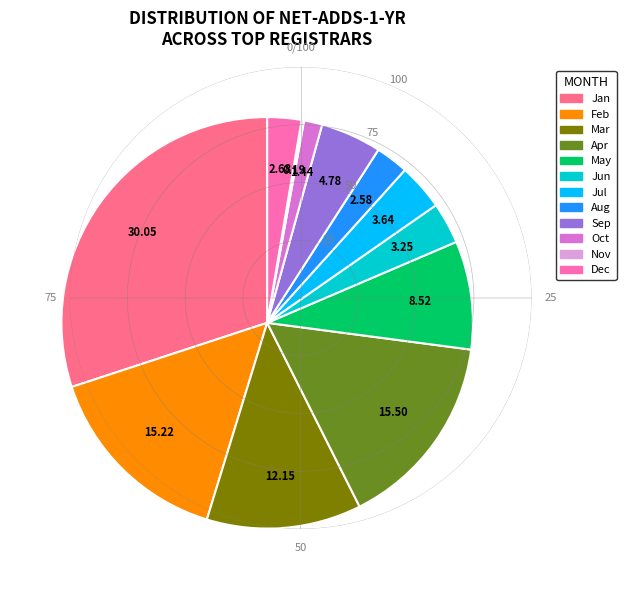

Is there any slice that represents more than half of the pie?

No